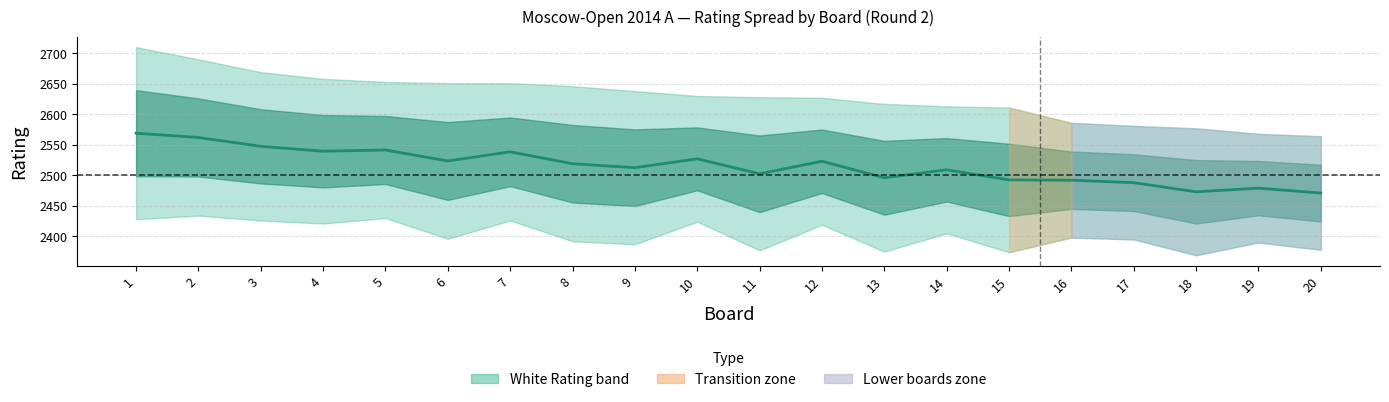

How many points are higher than both their immediate neighbors (excluding endpoints)?

6